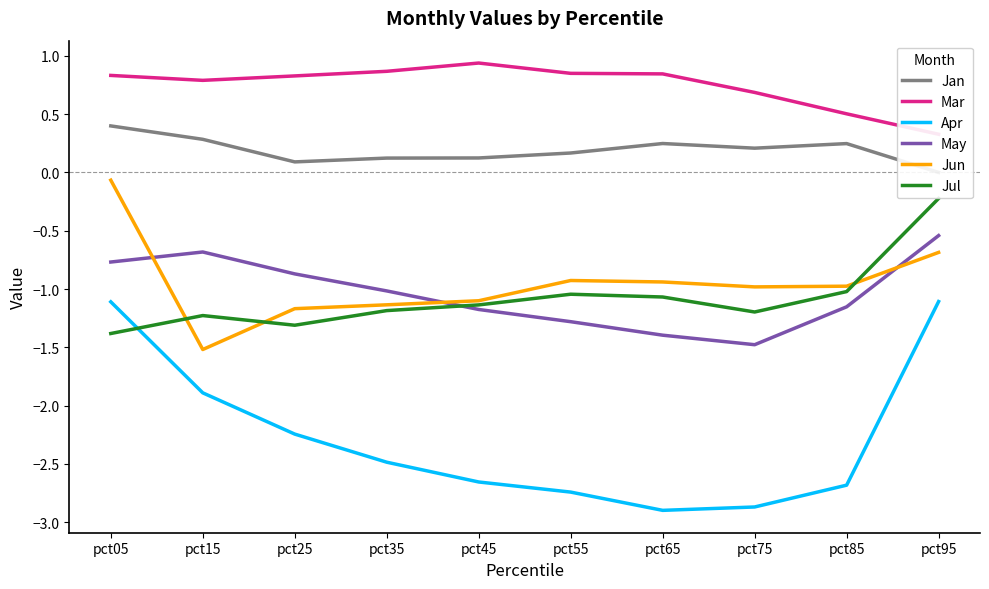

What is the difference between the highest and lowest values at pct05?

2.2